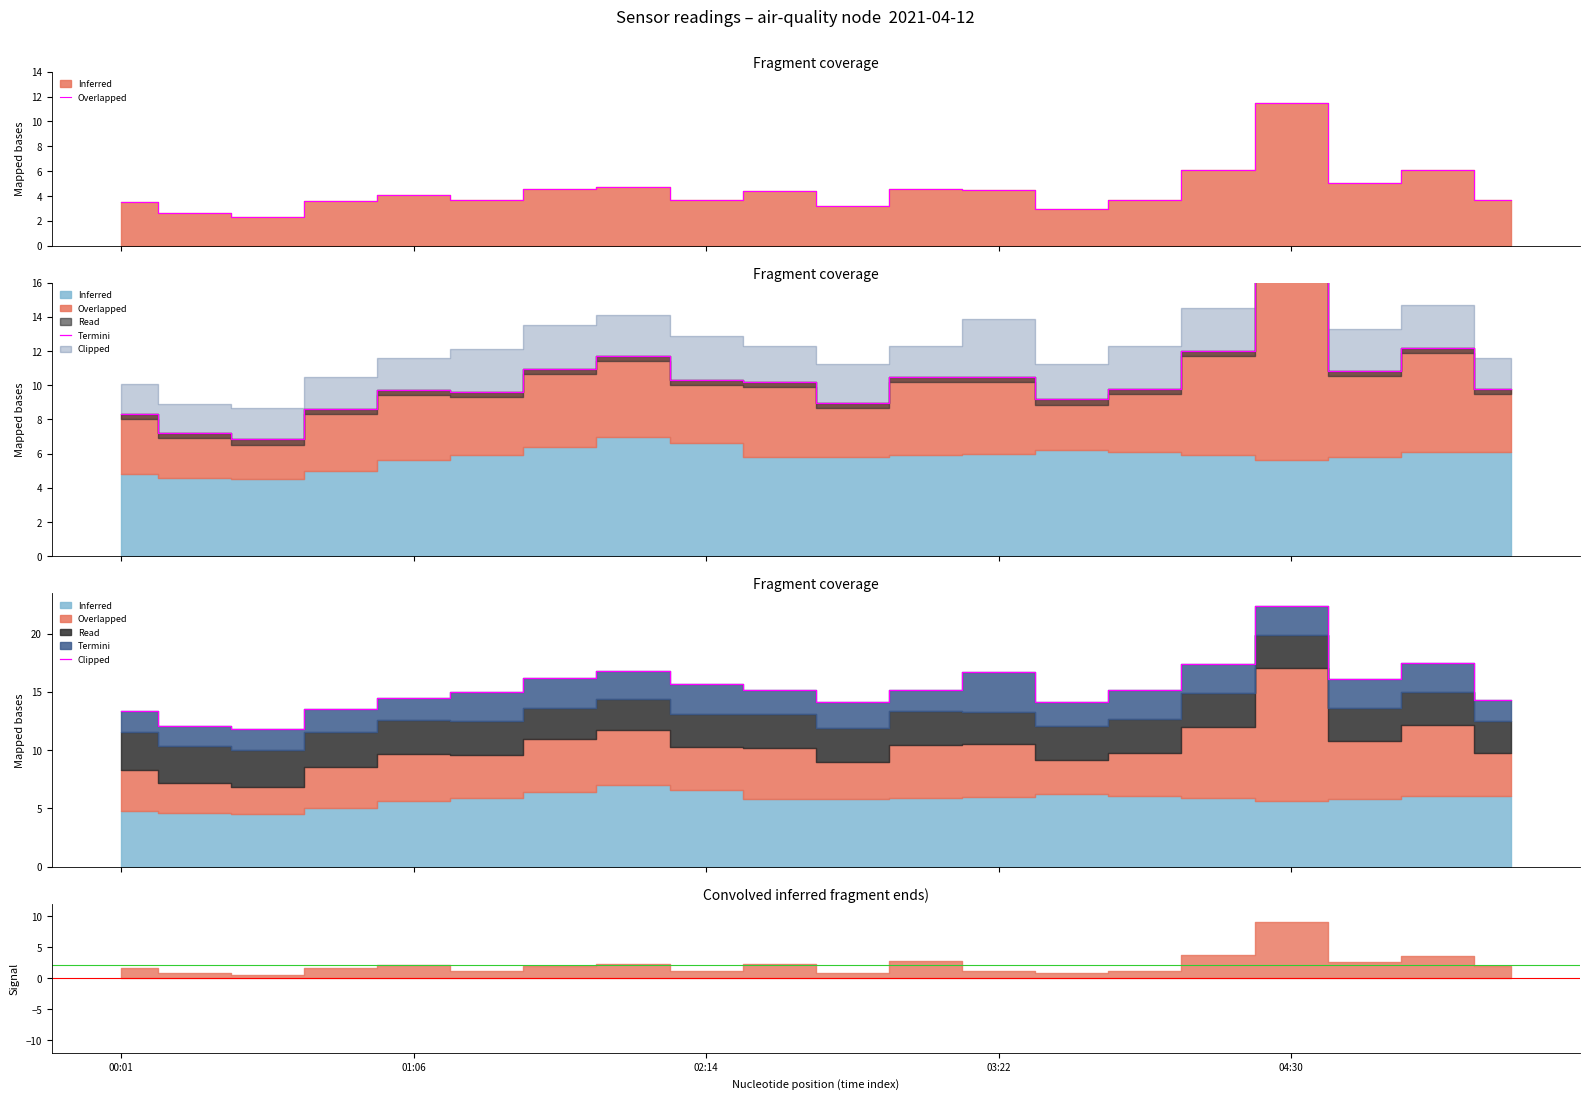

What is the ratio of the value at 17 to the value at 5?

1.1